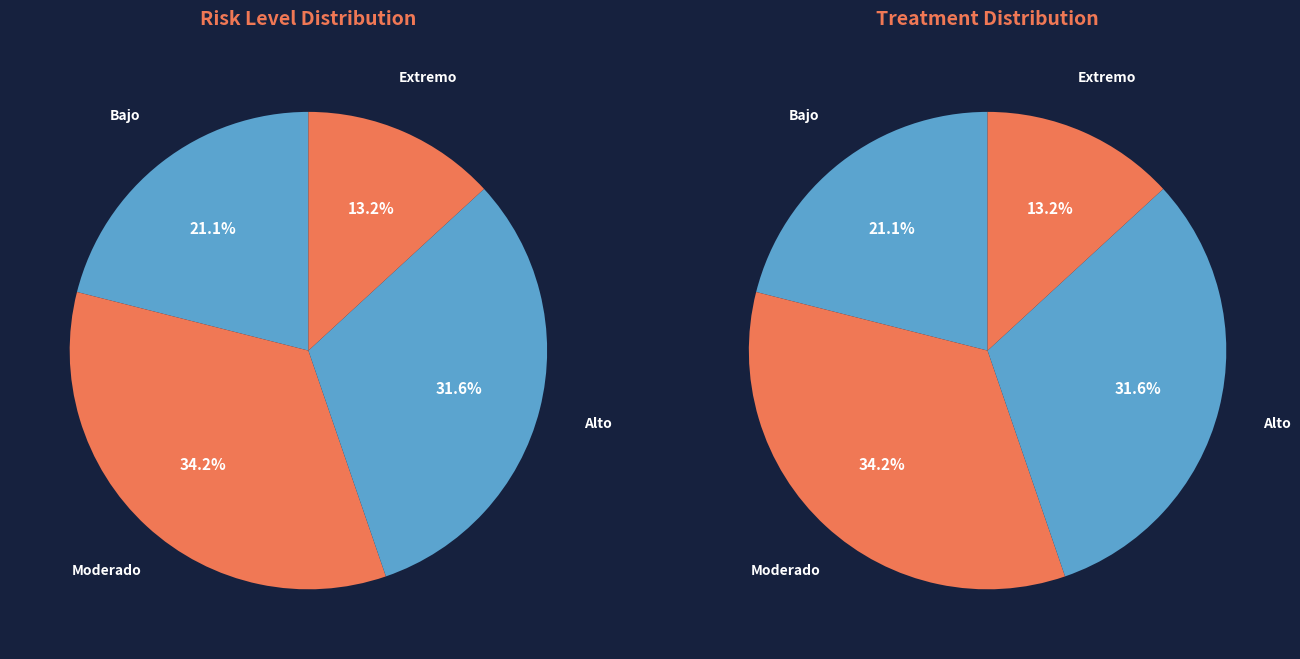

Combined, do Moderado and Extremo account for over 50%?

No